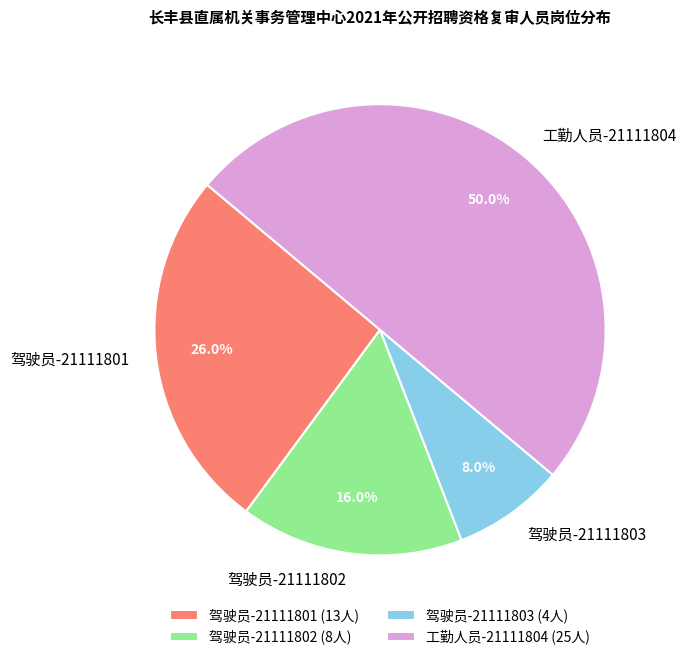

Count the number of slices in the pie.

4